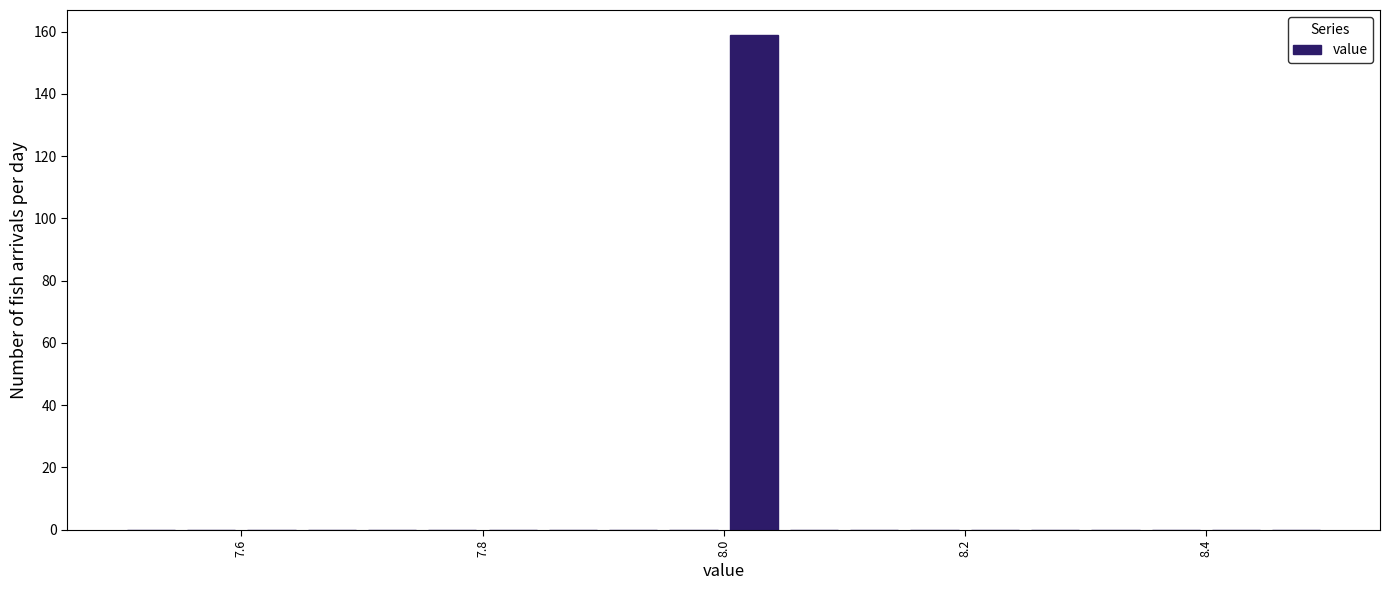

Around what value on the x-axis is the tallest bar? Give the approximate position of its centre, as read against the axis.

8.02